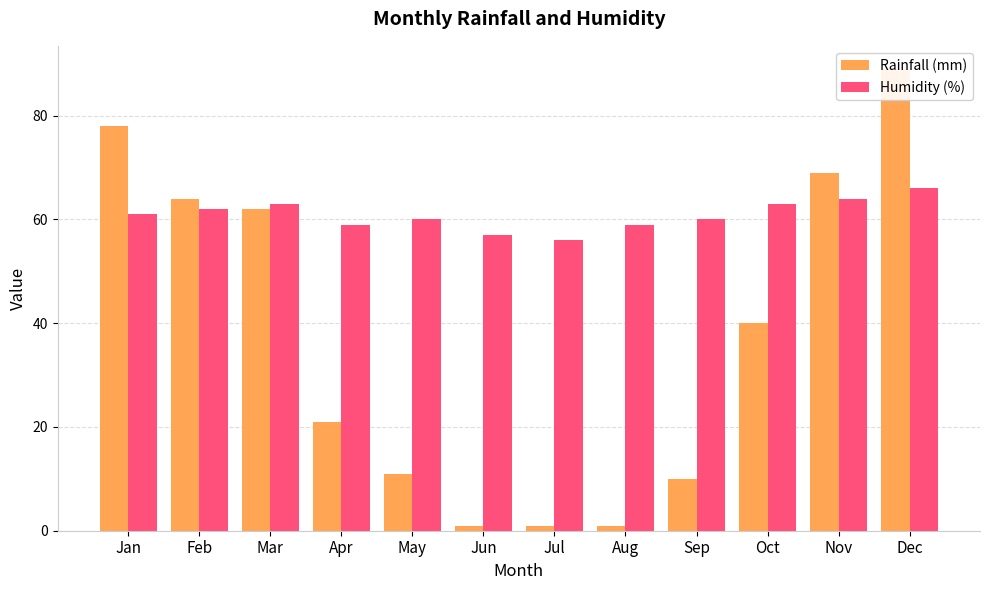

What is the sum of the Humidity (%) values at Mar and Aug?

122